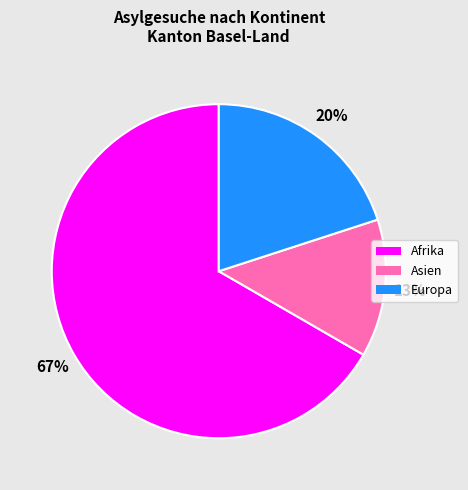

Does Asien represent more than half of the total?

No